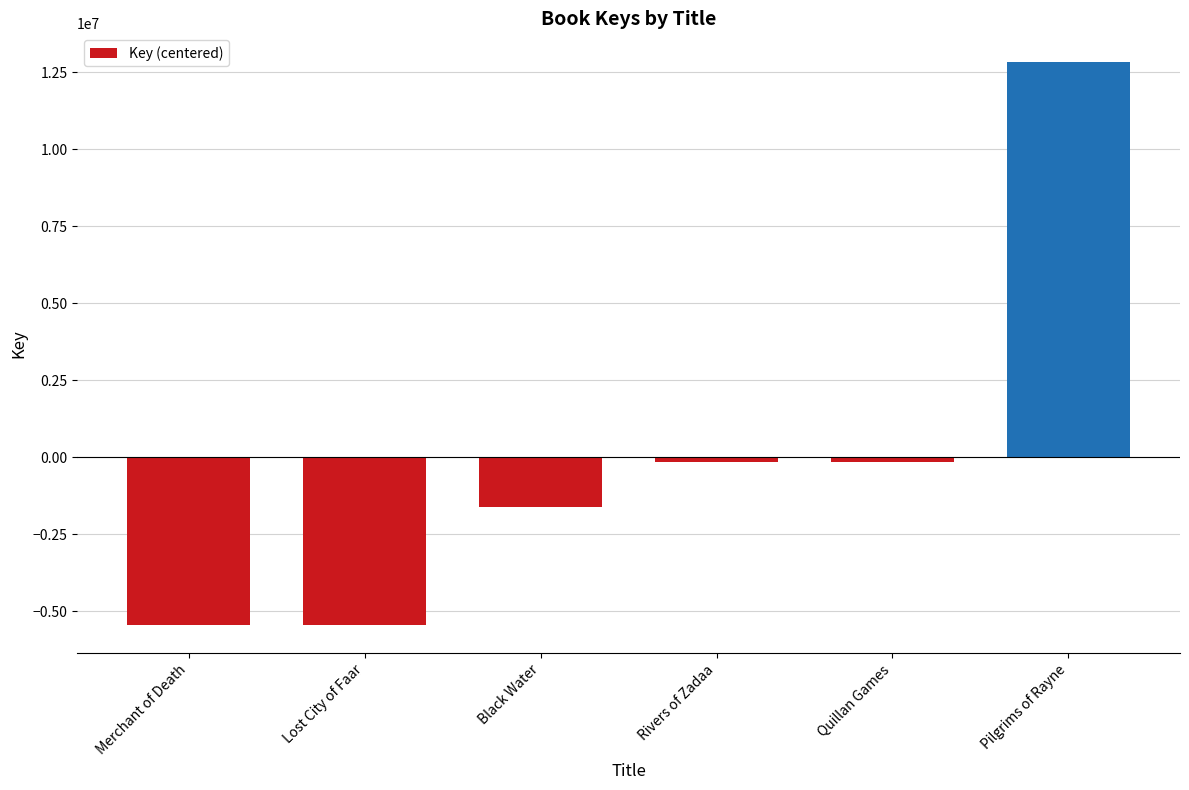

What is the difference between the maximum and minimum values?

18305954.0